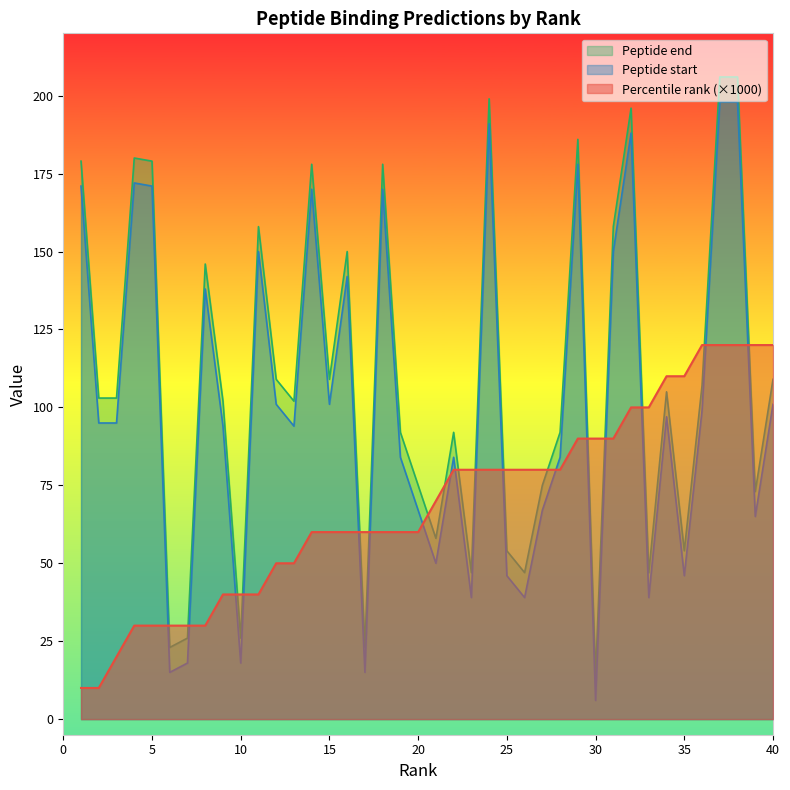

What is the difference between the maximum and minimum values in the Percentile rank series?

110